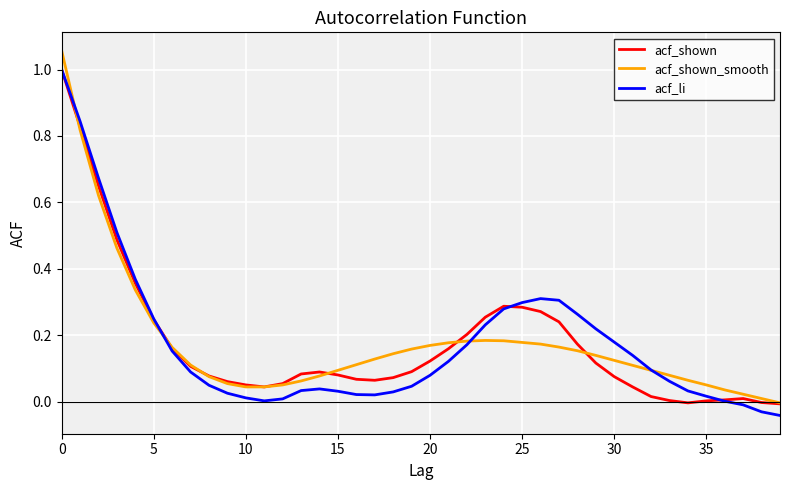

What is the highest value of the acf_li series?

1.0